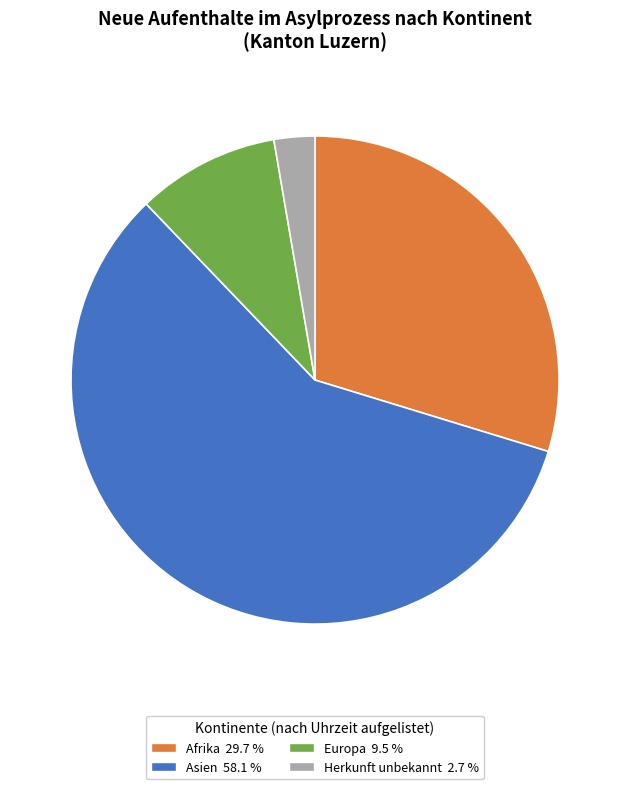

Which category has the biggest portion of the pie?

Asien